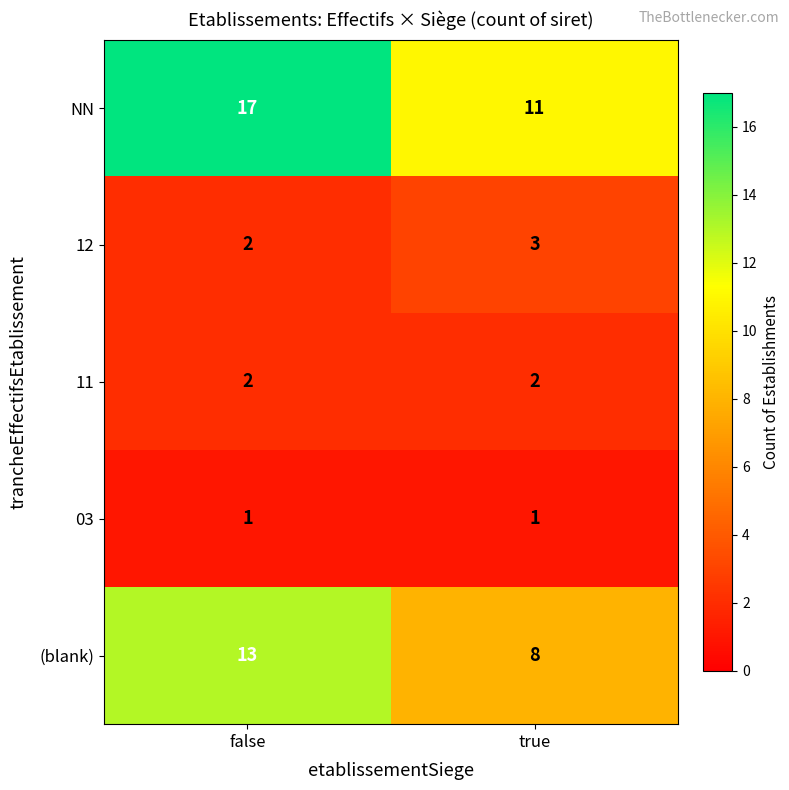

List the series in order of their peak value, lowest first.

03, 11, 12, (blank), NN